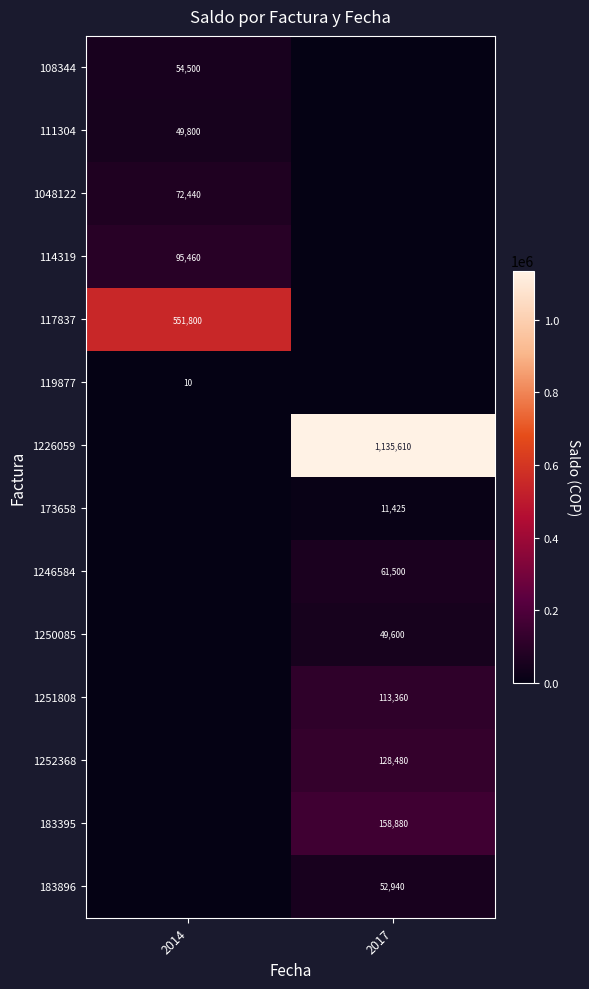

At which category does the chart reach its peak across all series?

2017